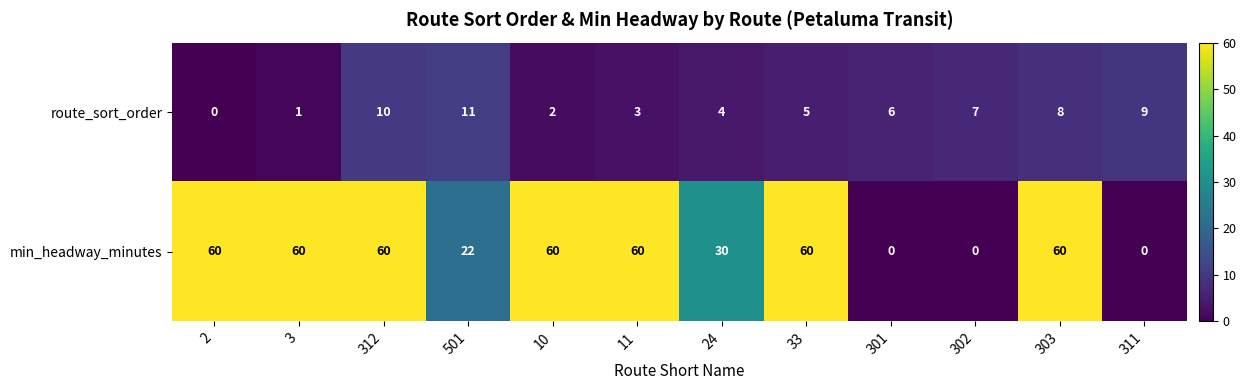

What is the sum of the route_sort_order values at 2 and 501?

11